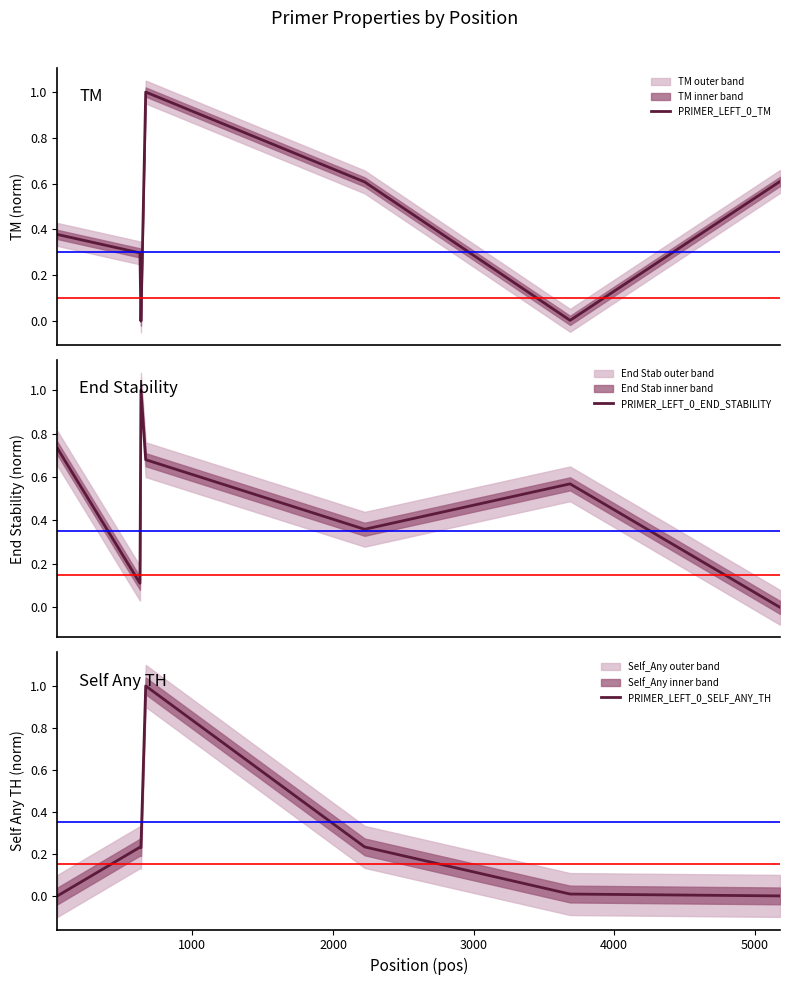

What is the maximum value for PRIMER_LEFT_0_TM?

1.0